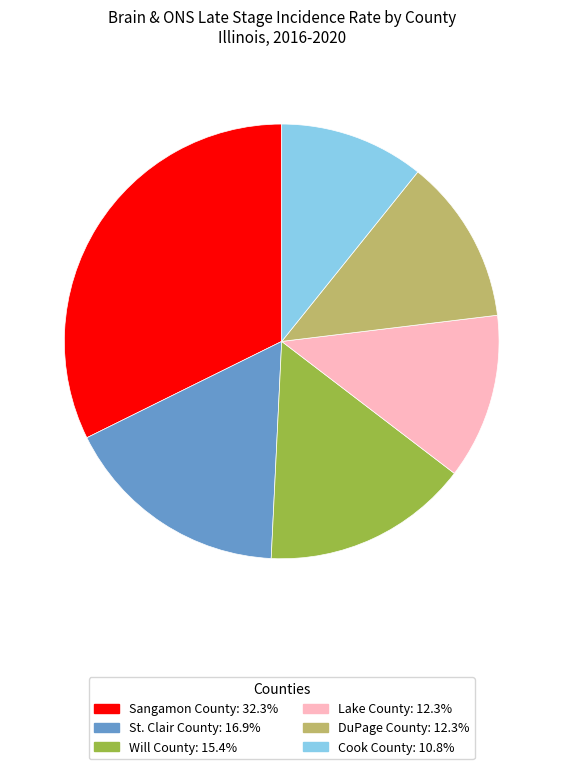

Between DuPage County and St. Clair County, which is larger?

St. Clair County